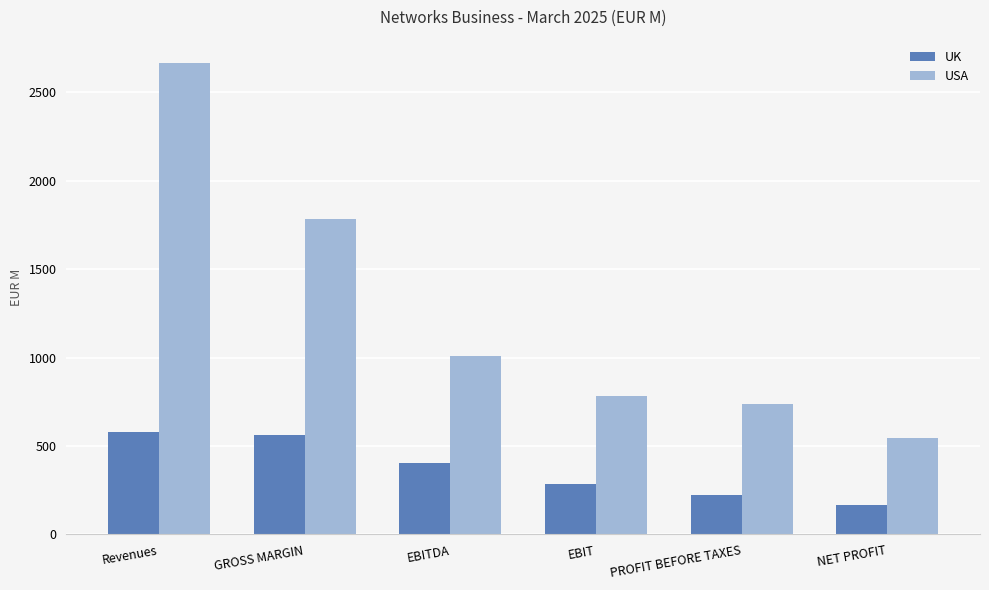

What is the total value across all series at EBIT?

1069.0